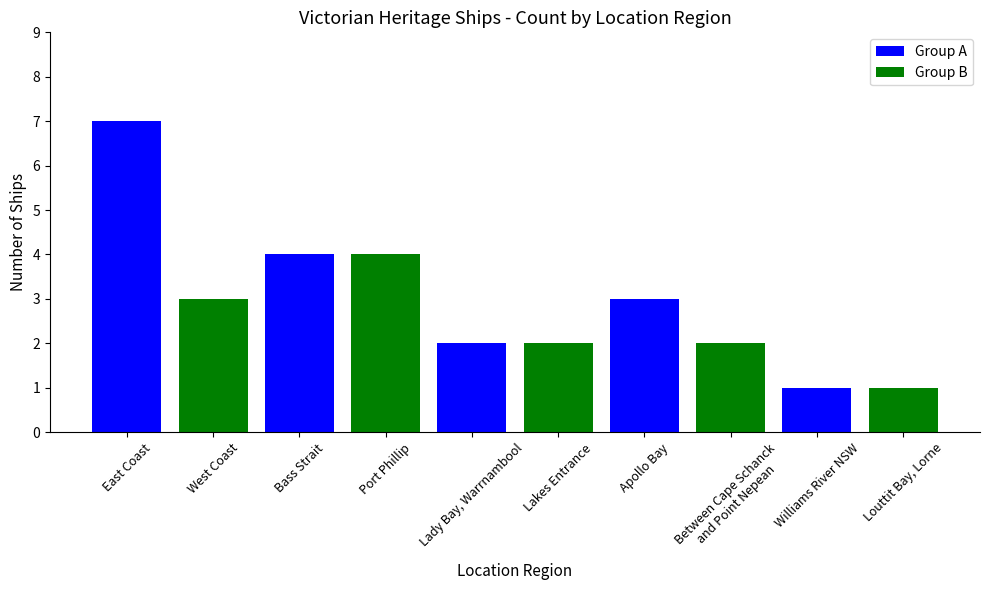

Count the number of data series in this chart.

1